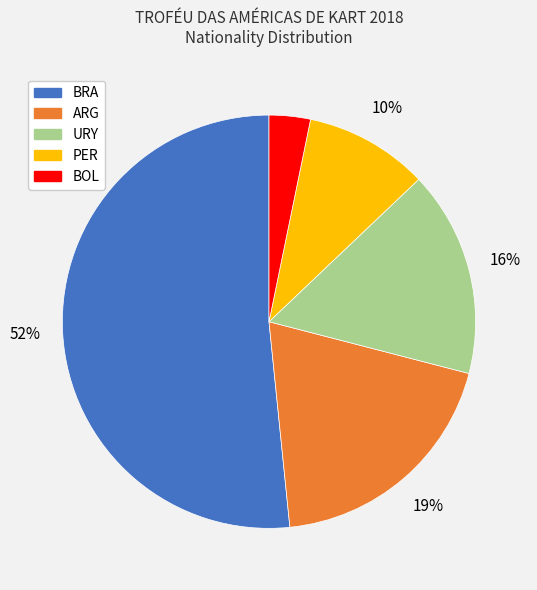

Does any single category account for the majority?

Yes